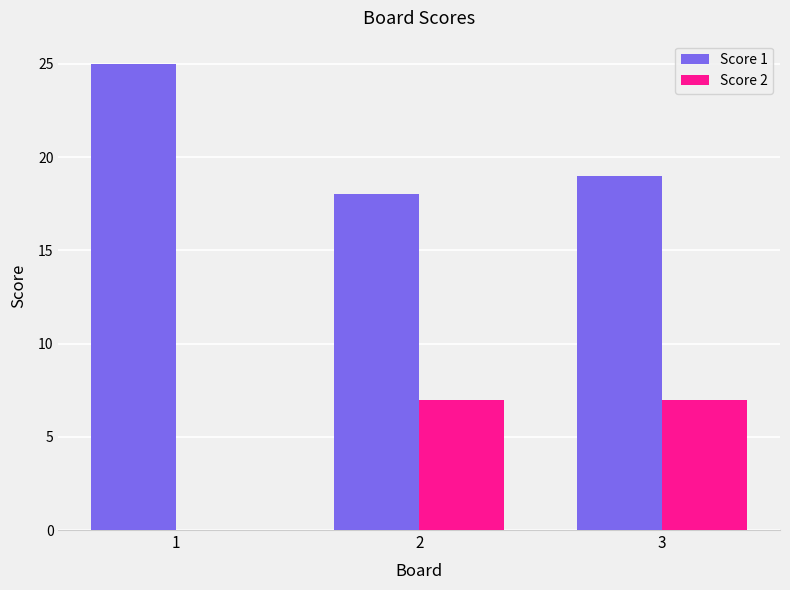

At which category is the sum across all series the highest?

3